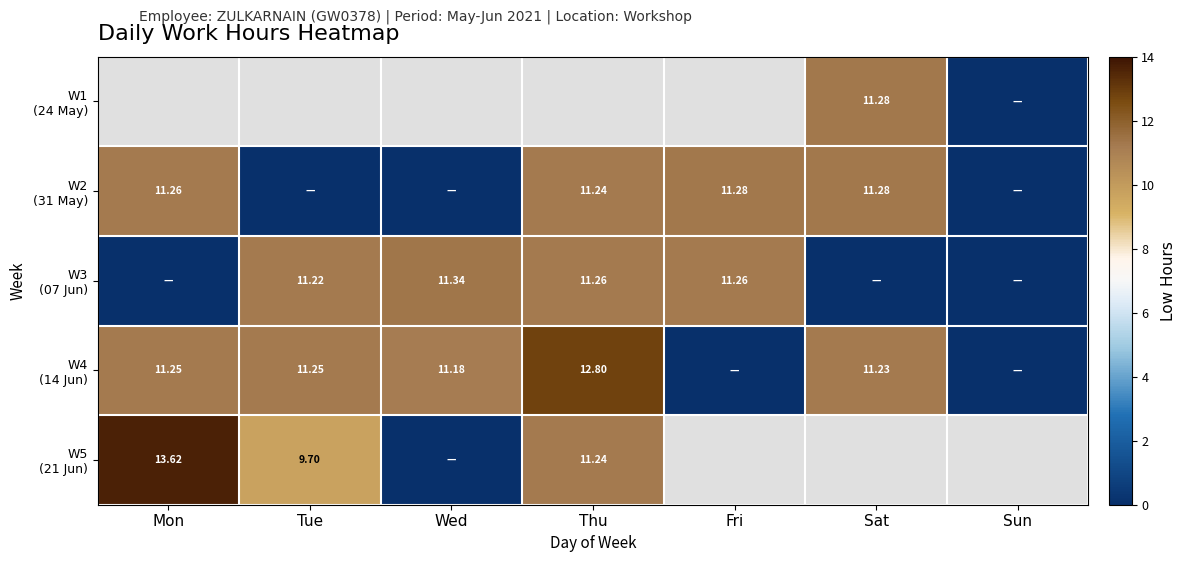

Between Wed and Fri, which series saw the biggest shift?

W2 (31 May)